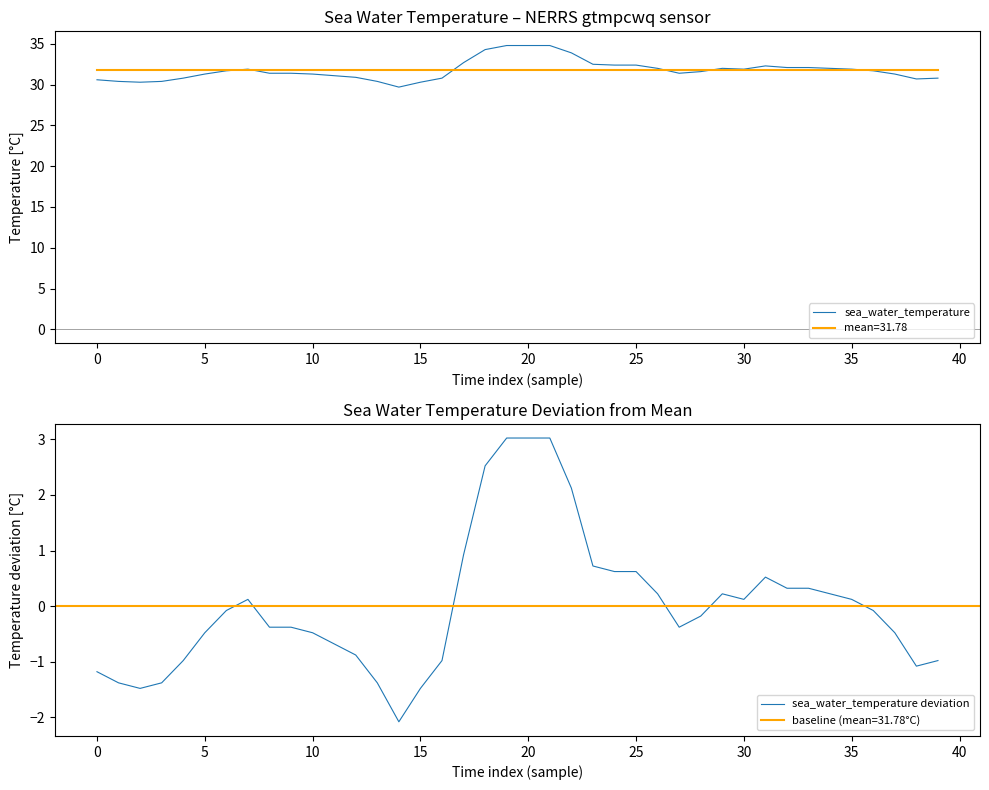

What is the approximate value of sea_water_temperature deviation at 11?

-0.7